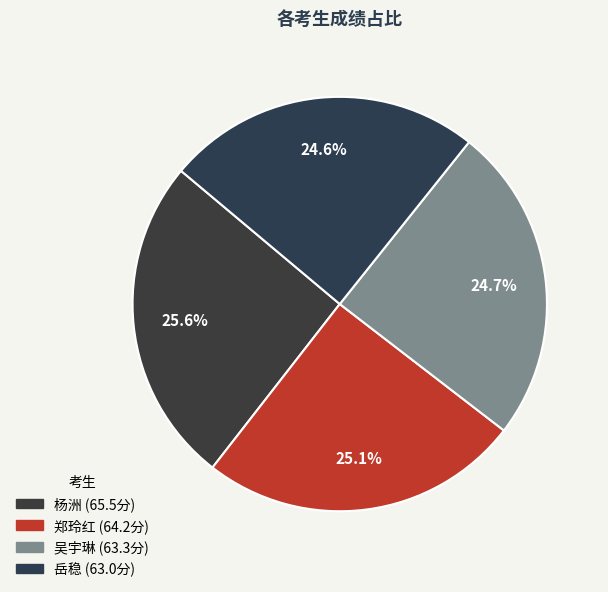

Combined, what portion of the pie is 杨洲 and 岳稳?

50.2%